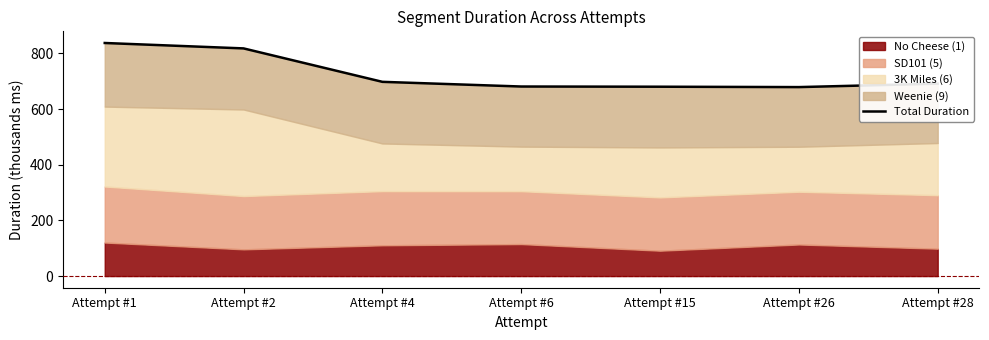

List the labels in order of value, largest first.

Attempt #1, Attempt #2, Attempt #4, Attempt #28, Attempt #6, Attempt #15, Attempt #26